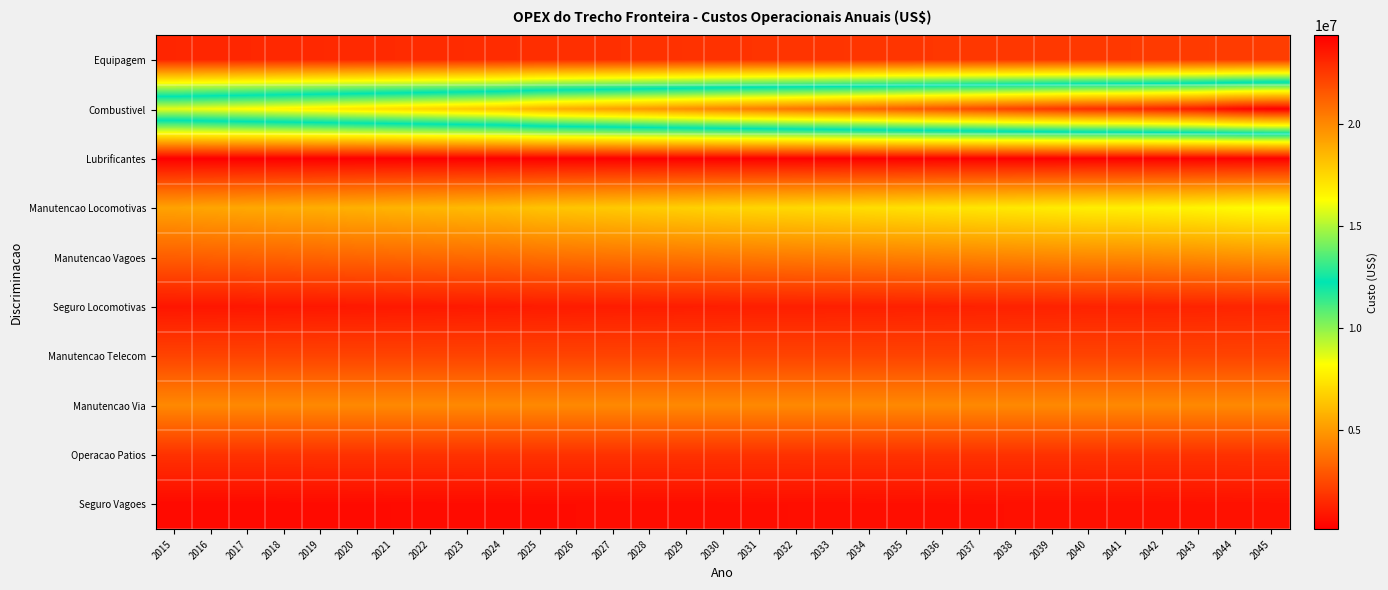

Reading left to right, what are all the values shown in this chart?

Equipagem: 2015=1362000	2016=1384684	2017=1407746	2018=1431191	2019=1455028	2020=1479261	2021=1503898	2022=1528945	2023=1554409	2024=1580298	2025=1633375	2026=1660579	2027=1688235	2028=1716353	2029=1744938	2030=1774000	2031=1792575	2032=1811344	2033=1830310	2034=1849474	2035=1868839	2036=1888407	2037=1908180	2038=1928160	2039=1948349	2040=1968749	2041=1975168	2042=1994550	2043=2014123	2044=2052509	2045=2074000
Combustivel: 2015=15888716	2016=16125201	2017=16365206	2018=16608783	2019=16855985	2020=17106867	2021=17361483	2022=17619888	2023=17882140	2024=18148295	2025=18692548	2026=18970764	2027=19253122	2028=19539683	2029=19830508	2030=20125662	2031=20383640	2032=20644925	2033=20909560	2034=21177586	2035=21449049	2036=21723991	2037=22002457	2038=22284493	2039=22570144	2040=22859456	2041=22950625	2042=23226318	2043=23505322	2044=24054270	2045=24362607
Lubrificantes: 2015=132564	2016=134775	2017=137023	2018=139309	2019=141633	2020=143996	2021=146397	2022=148840	2023=151322	2024=153847	2025=159022	2026=161675	2027=164371	2028=167113	2029=169901	2030=172735	2031=174711	2032=176710	2033=178731	2034=180776	2035=182844	2036=184936	2037=187052	2038=189191	2039=191356	2040=193545	2041=194234	2042=196317	2043=198421	2044=202555	2045=204872
Manutencao Locomotivas: 2015=5298483	2016=5383650	2017=5470186	2018=5558113	2019=5647454	2020=5738230	2021=5830465	2022=5924184	2023=6019408	2024=6116163	2025=6314364	2026=6415860	2027=6518988	2028=6623773	2029=6730243	2030=6838424	2031=6919884	2032=7002313	2033=7085725	2034=7170131	2035=7255541	2036=7341970	2037=7429428	2038=7517927	2039=7607481	2040=7698102	2041=7726641	2042=7812897	2043=7900115	2044=8071508	2045=8167656
Manutencao Vagoes: 2015=3134880	2016=3179914	2017=3225595	2018=3271931	2019=3318934	2020=3366612	2021=3414975	2022=3464032	2023=3513794	2024=3564271	2025=3667411	2026=3720095	2027=3773536	2028=3827744	2029=3882731	2030=3938508	2031=3988732	2032=4039597	2033=4091110	2034=4143280	2035=4196115	2036=4249624	2037=4303816	2038=4358698	2039=4414281	2040=4470572	2041=4488310	2042=4541946	2043=4596224	2044=4703007	2045=4762980
Seguro Locomotivas: 2015=857965	2016=872277	2017=886827	2018=901620	2019=916660	2020=931951	2021=947496	2022=963302	2023=979370	2024=995707	2025=1029203	2026=1046371	2027=1063825	2028=1081571	2029=1099612	2030=1117955	2031=1130744	2032=1143680	2033=1156764	2034=1169997	2035=1183382	2036=1196919	2037=1210612	2038=1224461	2039=1238469	2040=1252637	2041=1257098	2042=1270575	2043=1284197	2044=1310949	2045=1325946
Manutencao Telecom: 2015=2303998	2016=2303998	2017=2303998	2018=2303998	2019=2303998	2020=2303998	2021=2303998	2022=2303998	2023=2303998	2024=2303998	2025=2303998	2026=2303998	2027=2303998	2028=2303998	2029=2303998	2030=2303998	2031=2303998	2032=2303998	2033=2303998	2034=2303998	2035=2303998	2036=2303998	2037=2303998	2038=2303998	2039=2303998	2040=2303998	2041=2303998	2042=2303998	2043=2303998	2044=2303998	2045=2303998
Manutencao Via: 2015=4487662	2016=4487662	2017=4487662	2018=4487662	2019=4487662	2020=4487662	2021=4487662	2022=4487662	2023=4487662	2024=4487662	2025=4487662	2026=4487662	2027=4487662	2028=4487662	2029=4487662	2030=4487662	2031=4487662	2032=4487662	2033=4487662	2034=4487662	2035=4487662	2036=4487662	2037=4487662	2038=4487662	2039=4487662	2040=4487662	2041=4487662	2042=4487662	2043=4487662	2044=4487662	2045=4487662
Operacao Patios: 2015=1728000	2016=1728000	2017=1728000	2018=1728000	2019=1728000	2020=1728000	2021=1728000	2022=1728000	2023=1728000	2024=1728000	2025=1728000	2026=1728000	2027=1728000	2028=1728000	2029=1728000	2030=1728000	2031=1728000	2032=1728000	2033=1728000	2034=1728000	2035=1728000	2036=1728000	2037=1728000	2038=1728000	2039=1728000	2040=1728000	2041=1728000	2042=1728000	2043=1728000	2044=1728000	2045=1728000
Seguro Vagoes: 2015=468806	2016=475708	2017=482712	2018=489819	2019=497031	2020=504349	2021=511775	2022=519310	2023=526956	2024=534714	2025=550575	2026=558682	2027=566907	2028=575254	2029=583724	2030=592318	2031=599895	2032=607568	2033=615340	2034=623211	2035=631183	2036=639257	2037=647434	2038=655716	2039=664104	2040=672599	2041=675276	2042=683371	2043=691563	2044=707680	2045=716732